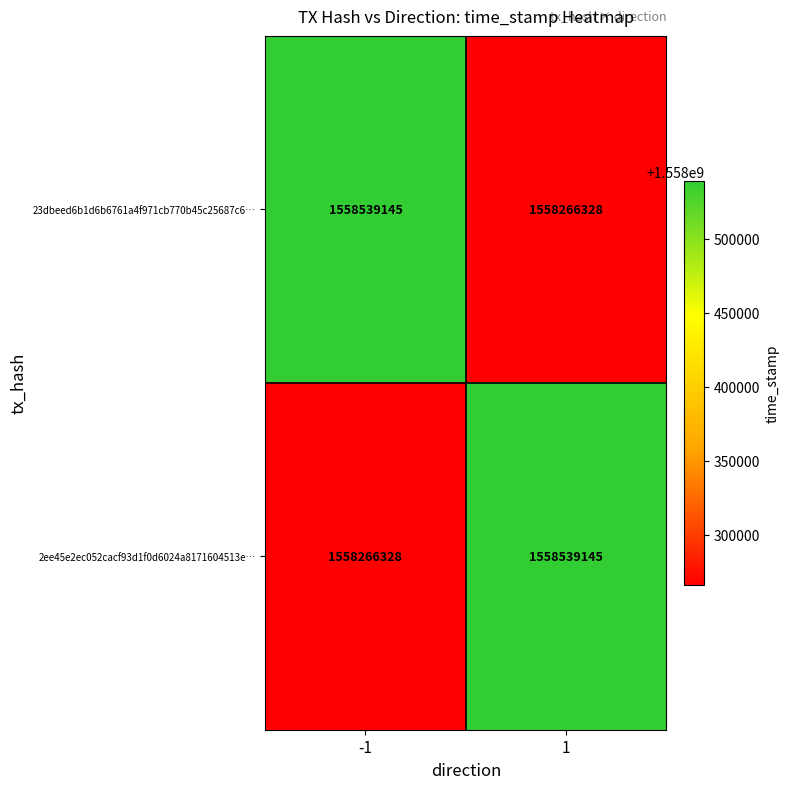

Is the value of 23dbeed6b1d6b6761a4f971cb770b45c25687c6… at 1 greater than the value of 2ee45e2ec052cacf93d1f0d6024a8171604513e… at 1?

No